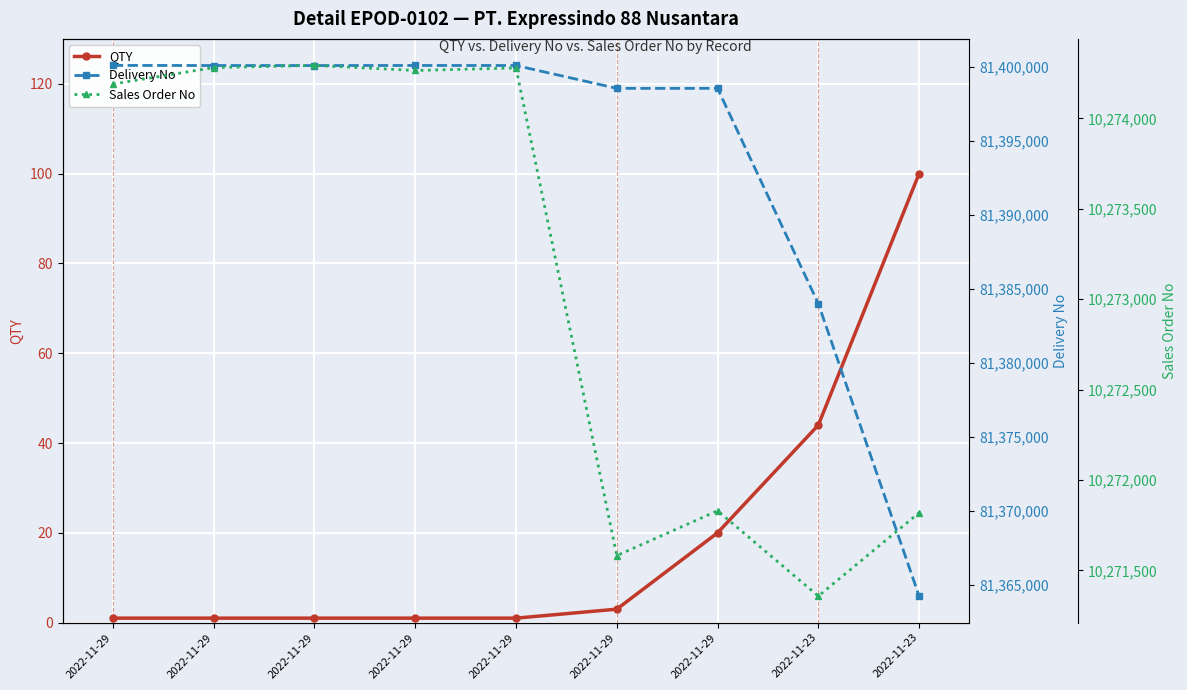

What is the maximum value for Sales Order No?

10274293